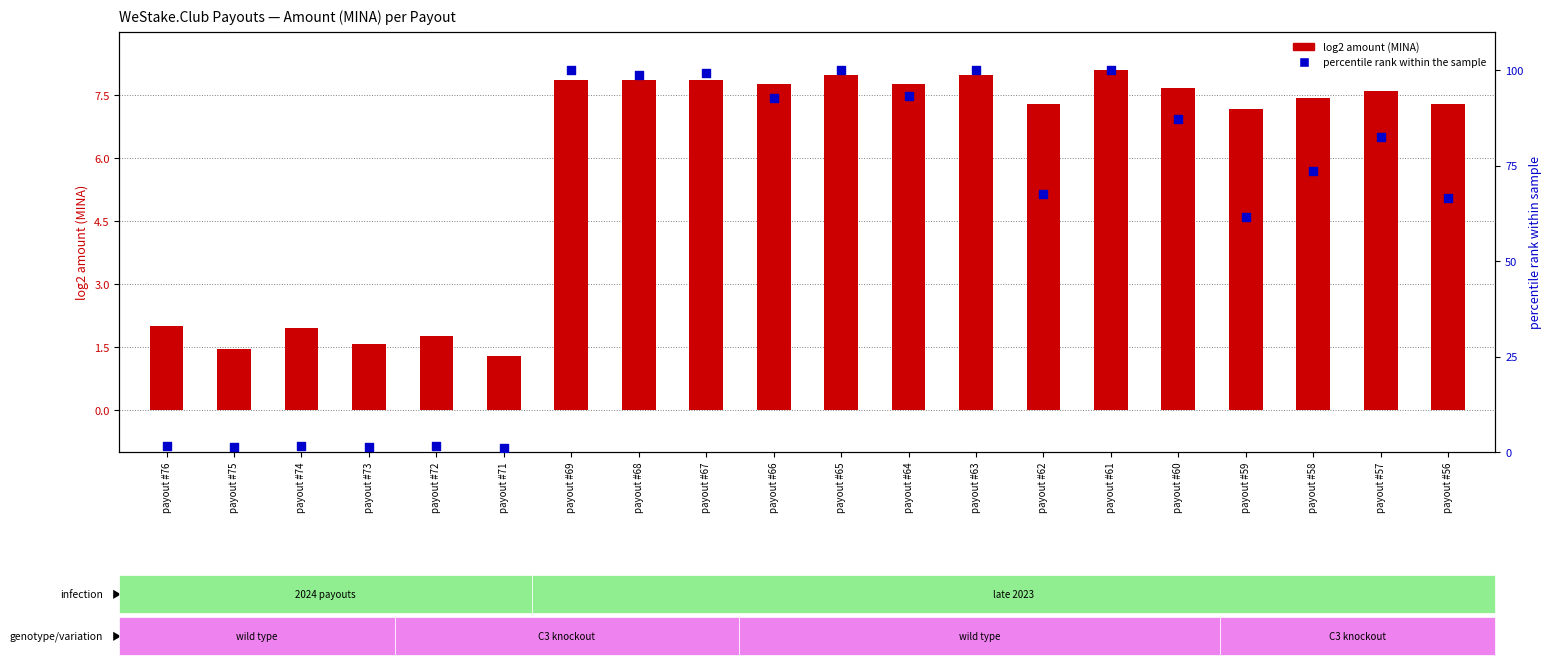

What are all the series names shown in the legend?

log2 amount (MINA), percentile rank within the sample